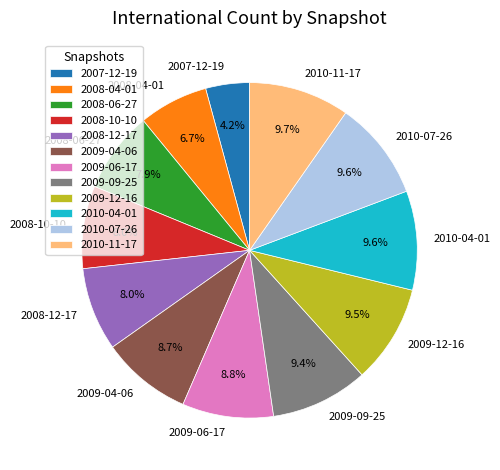

Do 2008-12-17 and 2009-04-06 together represent more than half of the pie?

No